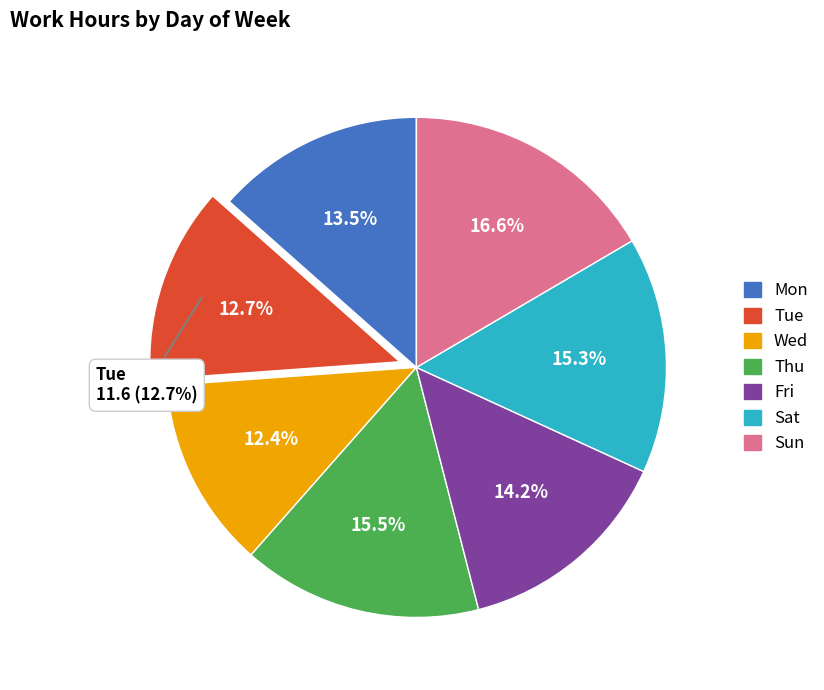

Combined, what portion of the pie is Thu and Fri?

29.7%